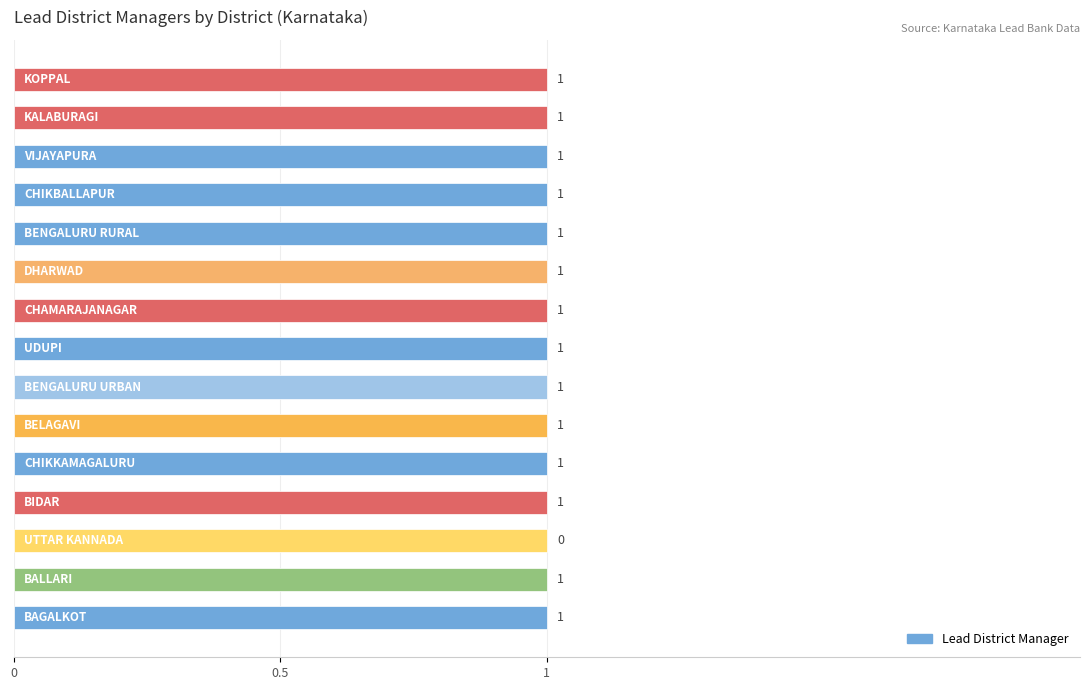

What is the maximum value shown in the chart?

1